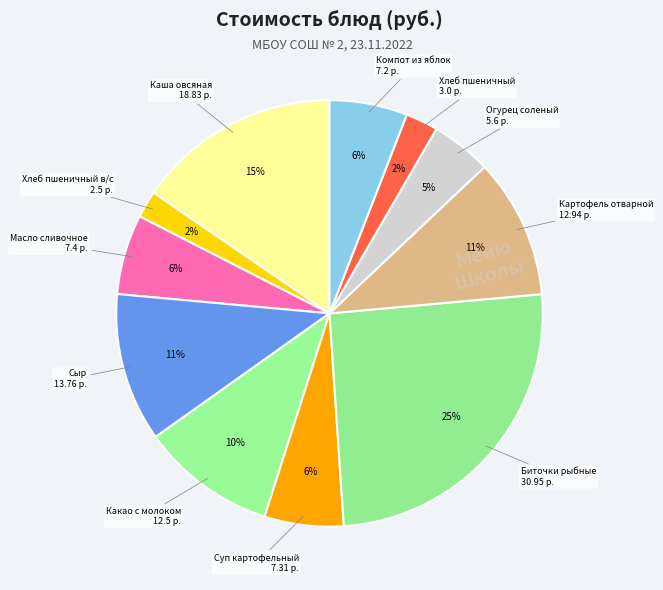

Does any single category account for the majority?

No